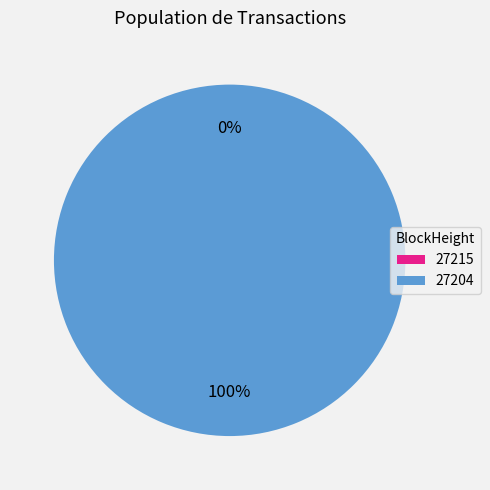

Which has a higher value, 27204 or 27215?

27204